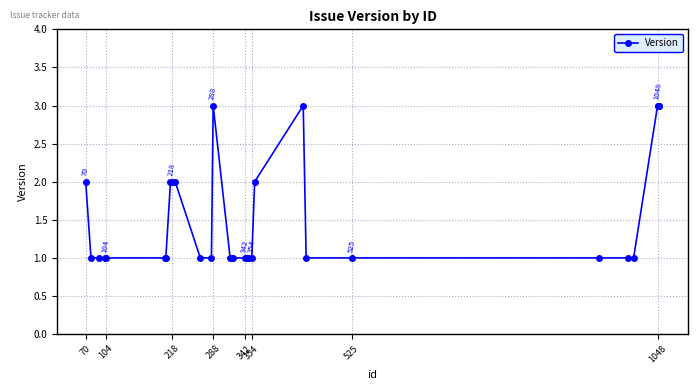

What is the maximum value shown in the chart?

3